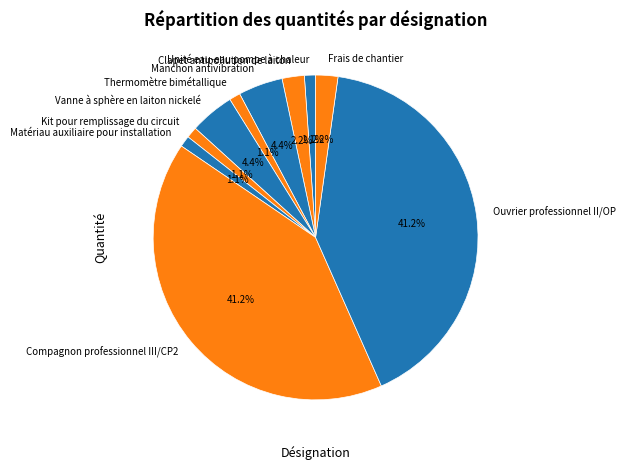

Count the number of slices in the pie.

10